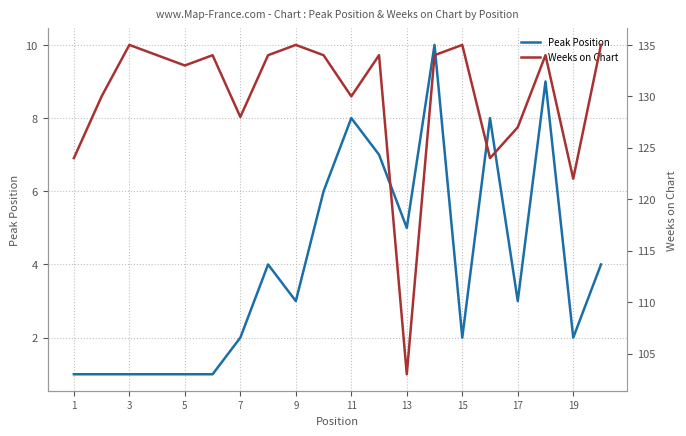

True or false: Weeks on Chart and Peak Position cross at least once.

False